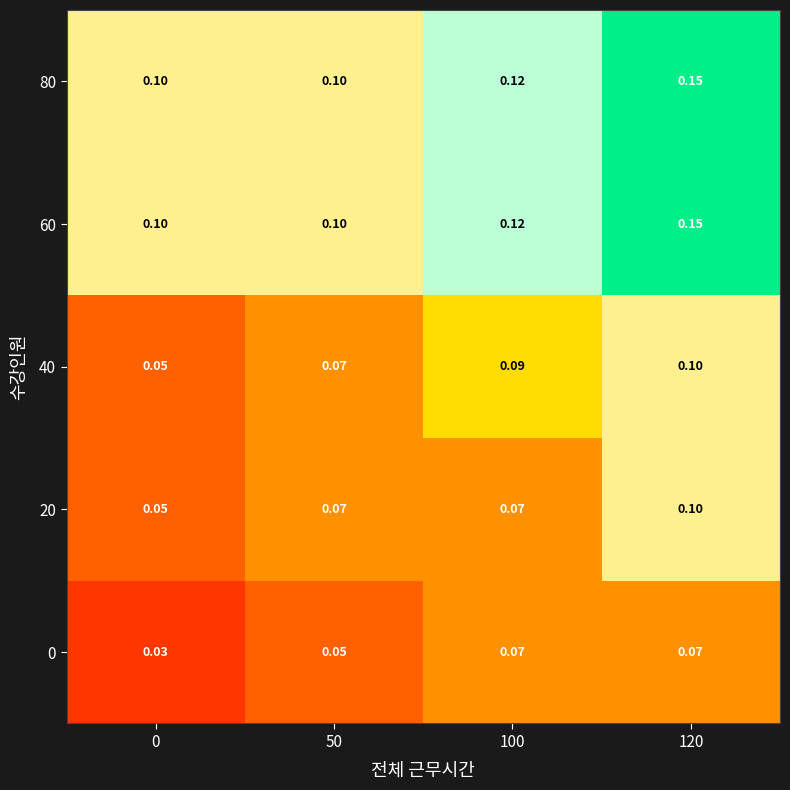

Is the value of 60 at 0 greater than the value of 40 at 0?

Yes